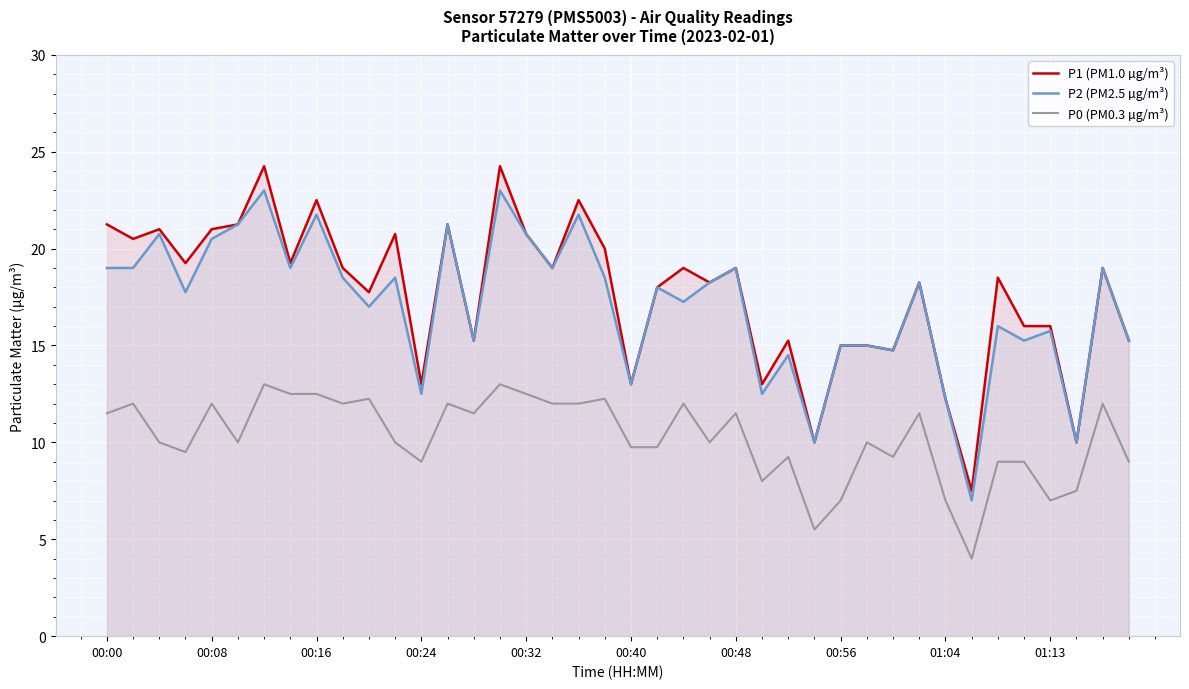

True or false: P1 (PM1.0 µg/m³) has more than 1 interior local peaks.

True